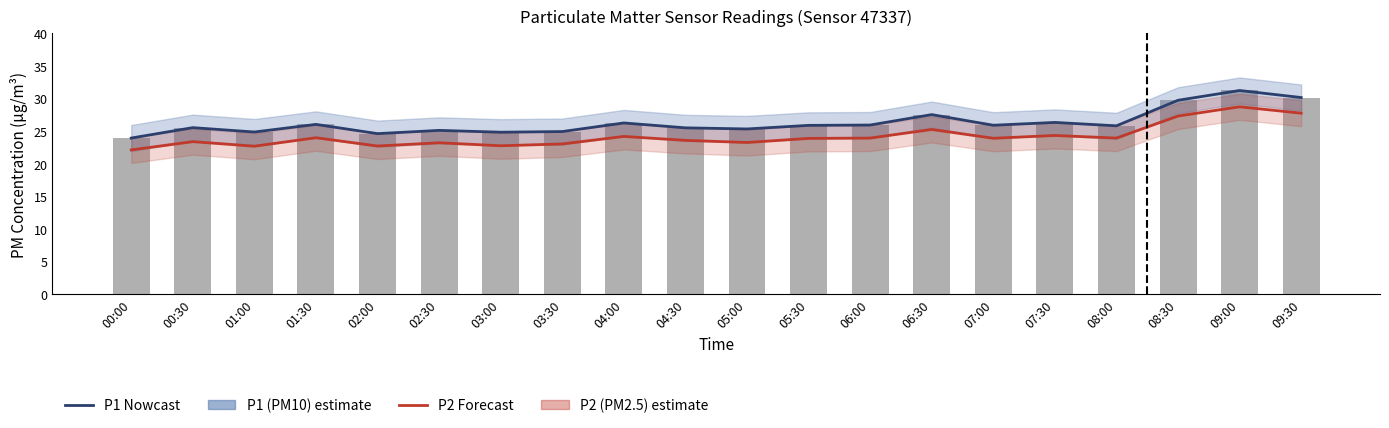

At which label is P1 (PM10) closest to 27?

06:30